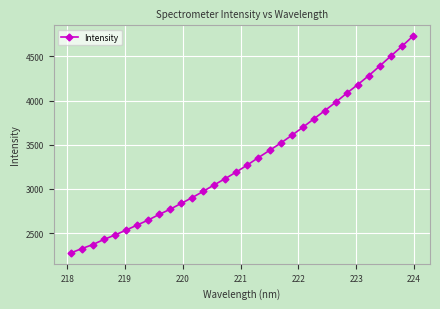

Does the chart have visible grid lines?

Yes